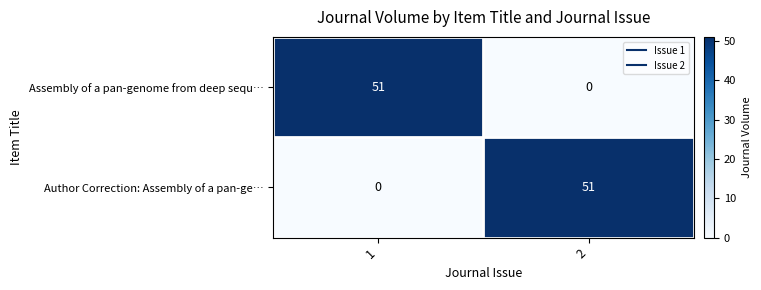

What is the maximum value shown in the chart?

51